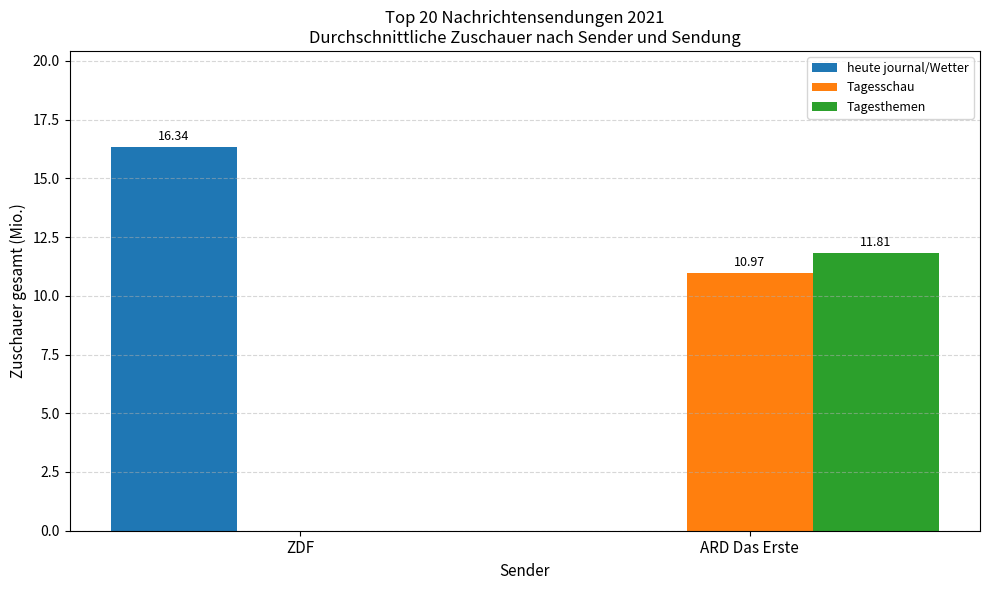

Reading right to left, extract all data points from this chart.

heute journal/Wetter: 0.0	16.3
Tagesschau: 11.0	0.0
Tagesthemen: 11.8	0.0